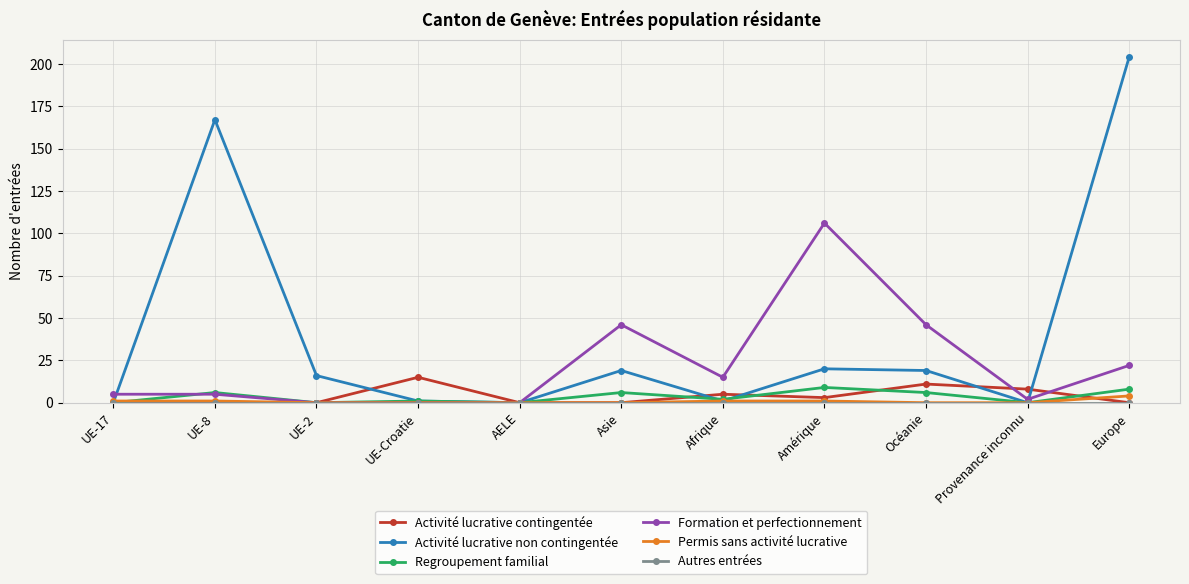

What value does the Activité lucrative non contingentée series have at UE-Croatie?

1